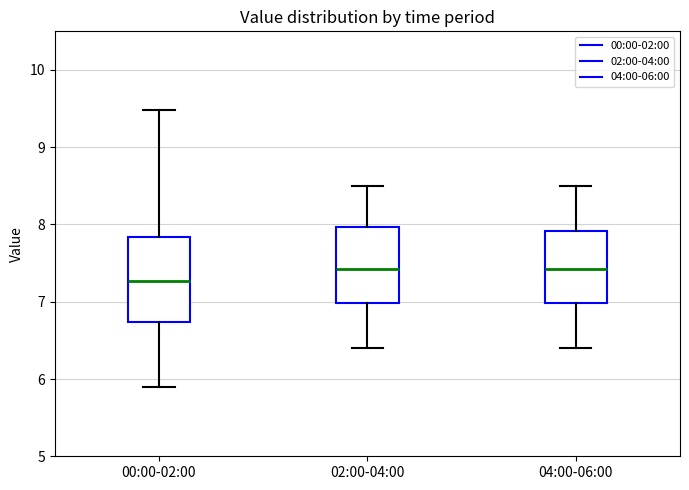

Where does the lower whisker of the box for 04:00-06:00 end on the y-axis? The values are not printed on the chart, so give them approximately, as read against the axis.

6.4